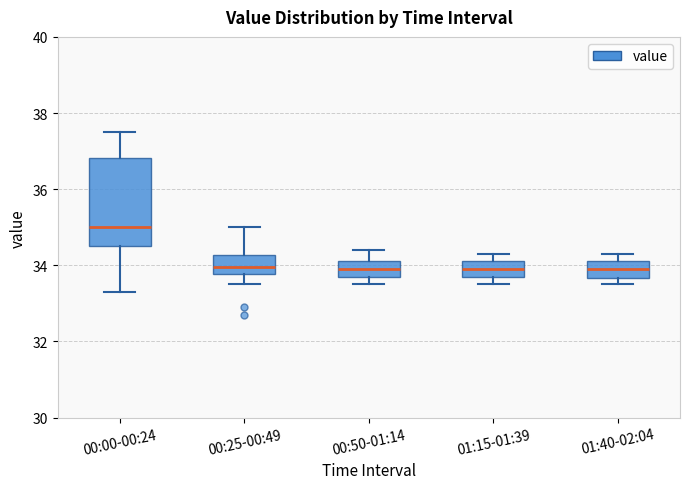

Reading left to right, read every box against the y-axis: the position of its median line, the range the box covers, and the ends of its whiskers. The values are not printed on the chart, so give them approximately, as read against the axis.

00:00-00:24: median 35.0, box 34.6 to 36.8, whiskers 33.4 to 37.6
00:25-00:49: median 34.0, box 33.8 to 34.2, whiskers 33.6 to 35.0
00:50-01:14: median 34.0, box 33.8 to 34.2, whiskers 33.6 to 34.4
01:15-01:39: median 34.0, box 33.8 to 34.2, whiskers 33.6 to 34.4
01:40-02:04: median 34.0, box 33.6 to 34.2, whiskers 33.6 (just below the box's lower edge) to 34.4